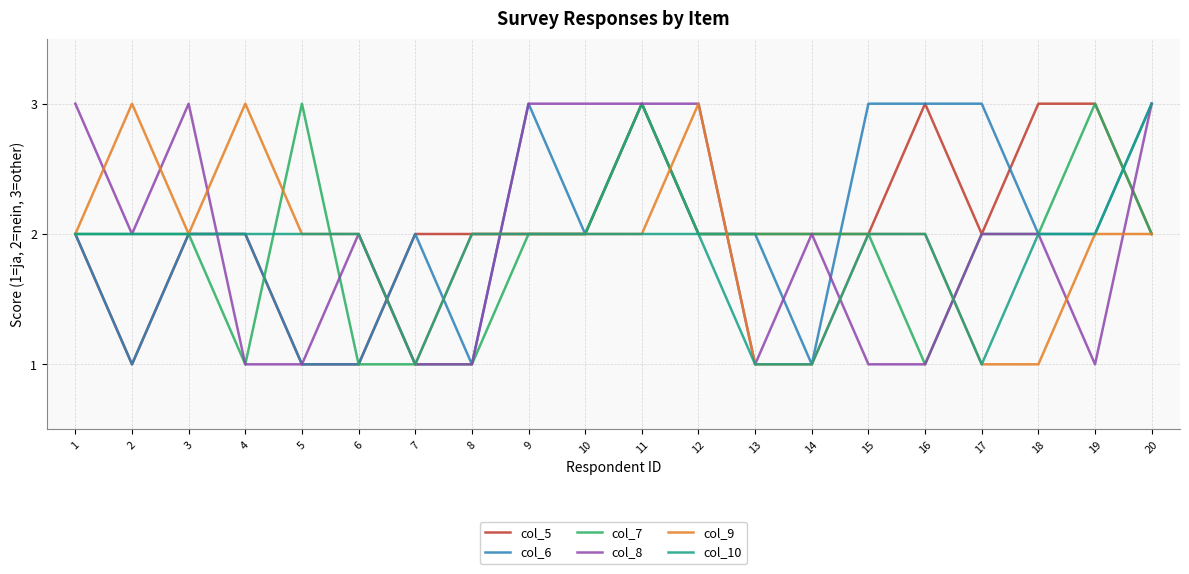

True or false: col_9 has a value of 2 at 8.

True